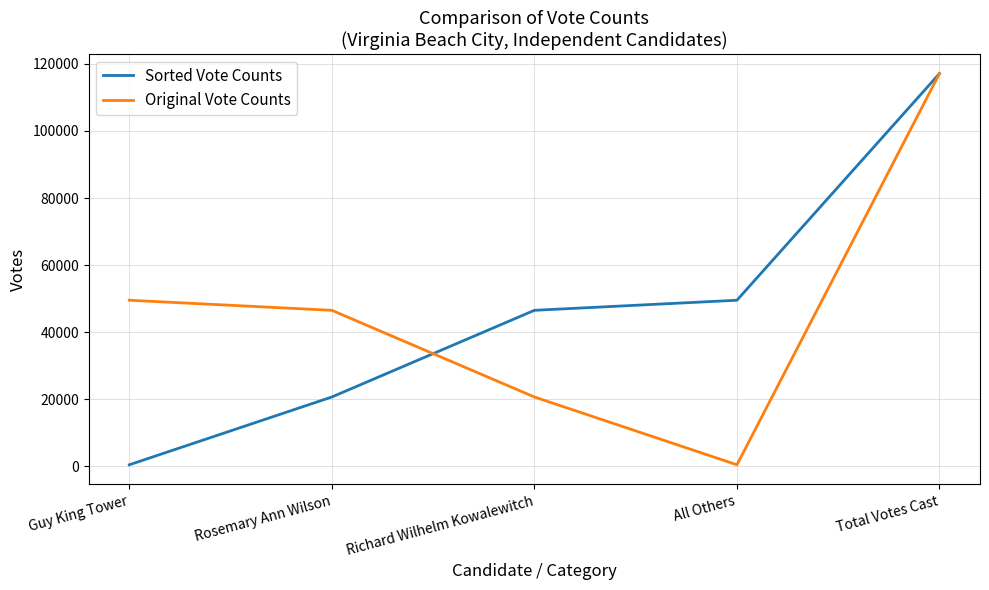

Rank the series at Richard Wilhelm Kowalewitch from lowest to highest value.

Original Vote Counts, Sorted Vote Counts